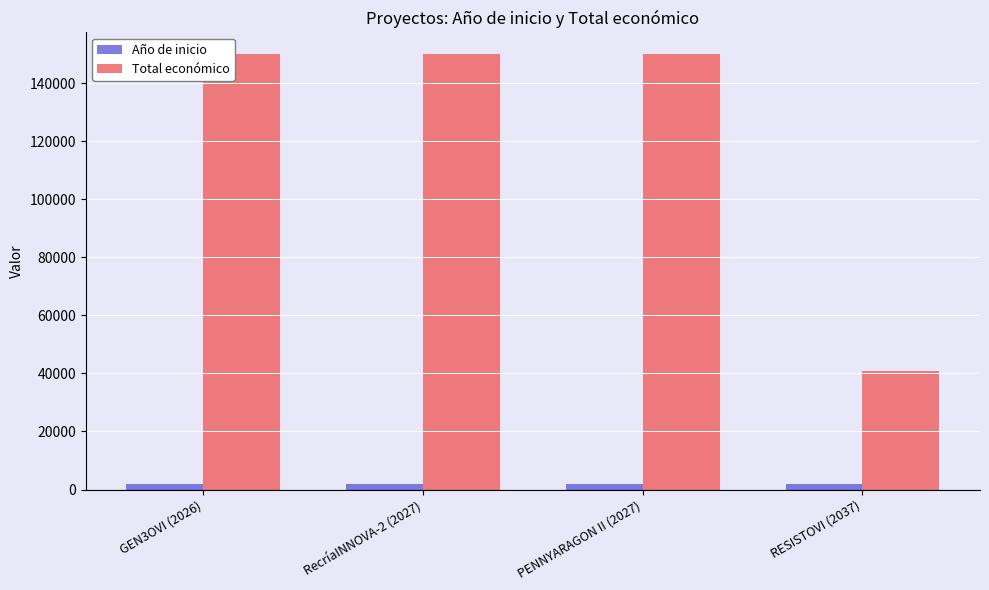

What is the difference between the highest and lowest values at GEN3OVI (2026)?

147977